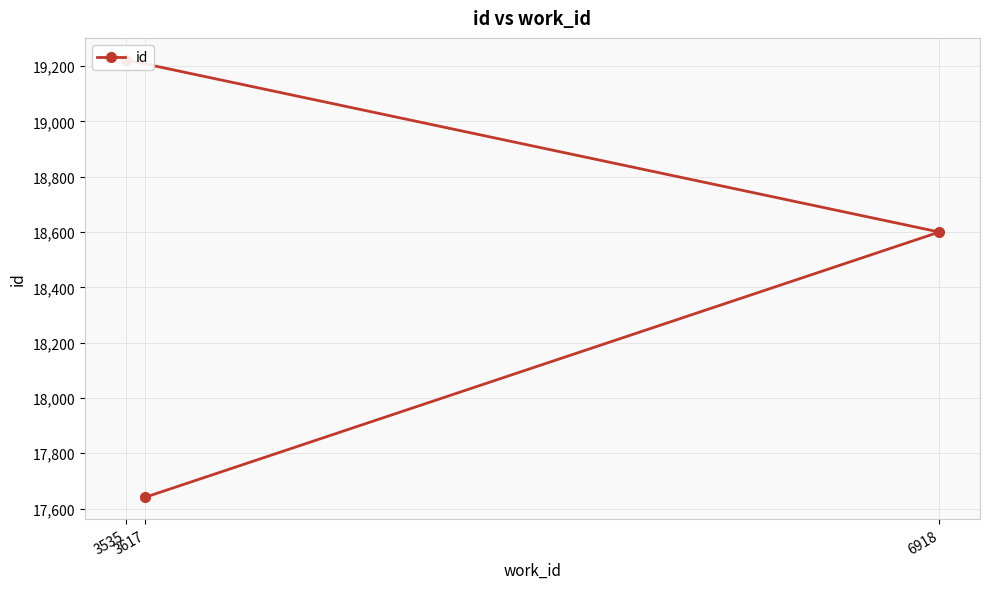

Approximately how many times larger is the value at 6918 compared to 3535?

1.0